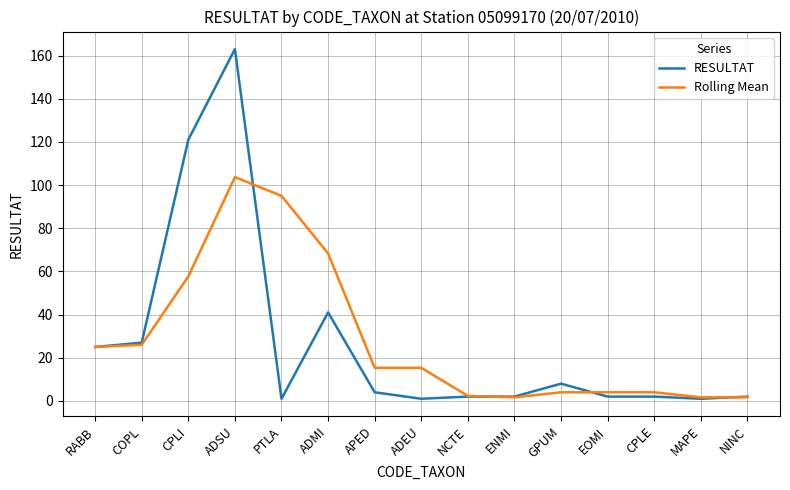

What is the sum of the Rolling Mean values at ADSU and NINC?

105.3